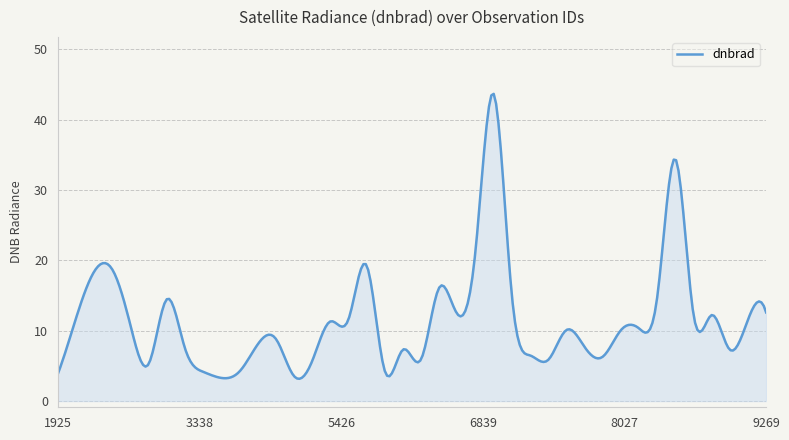

What is the maximum value shown in the chart?

43.7